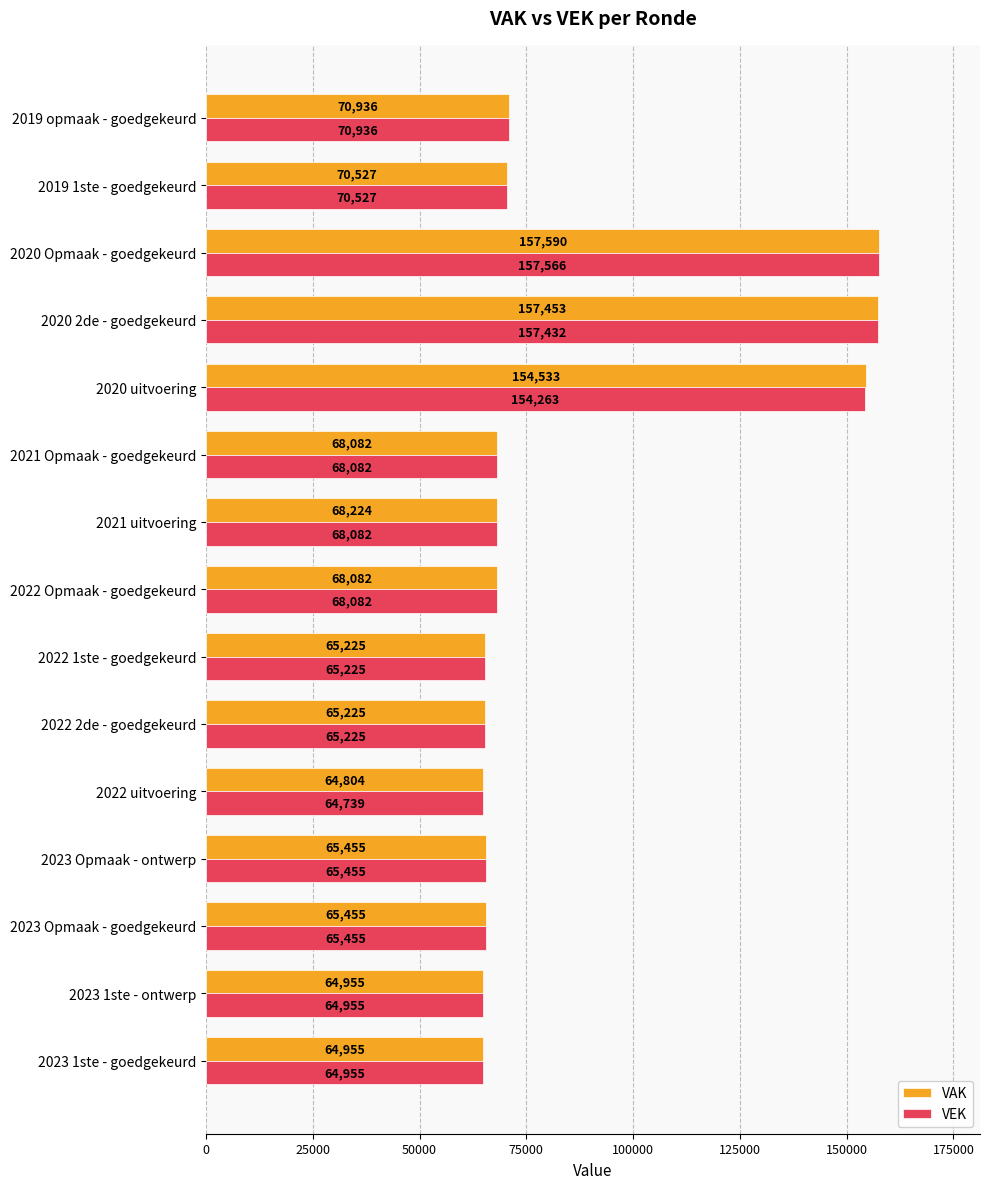

What is the average value of the VEK series?

84732